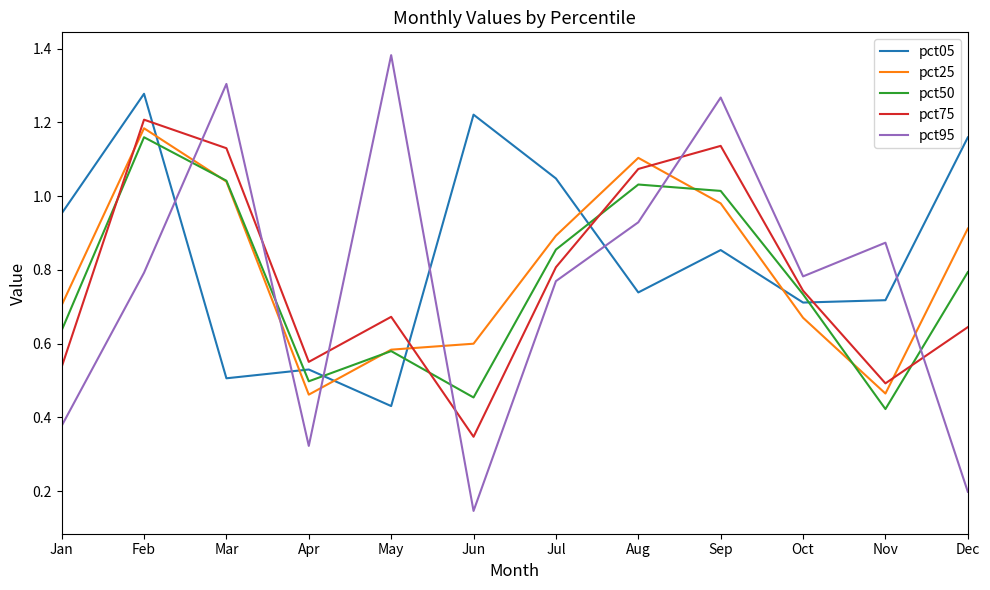

At which category is the sum across all series the highest?

Feb